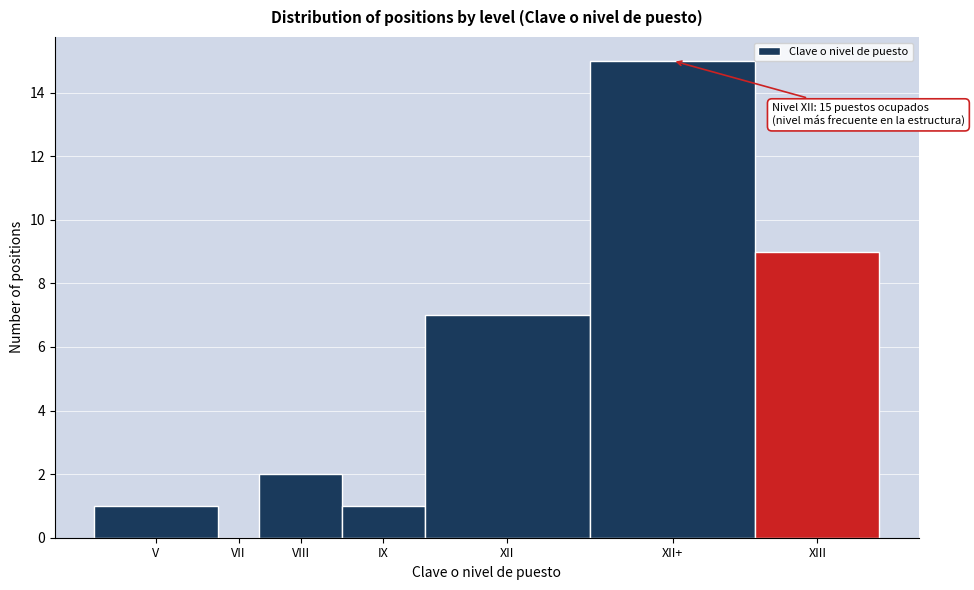

Reading left to right, list all the values displayed in this chart.

V=1	VII=0	VIII=2	IX=1	XII=7	XII+=15	XIII=9